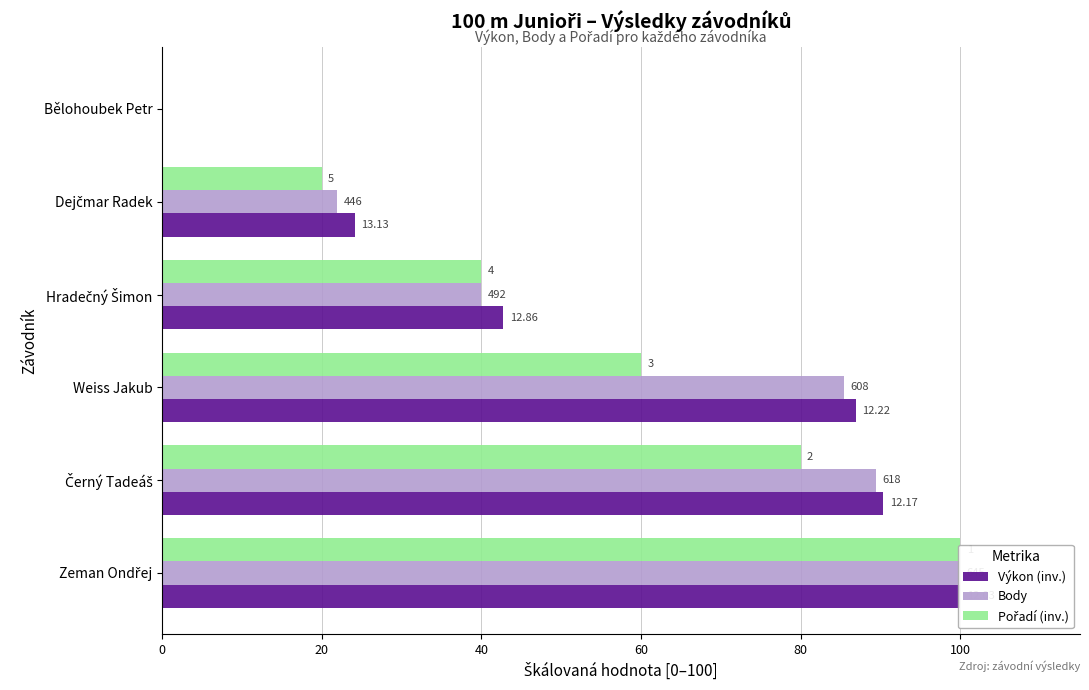

What is the maximum value shown in the chart?

100.0